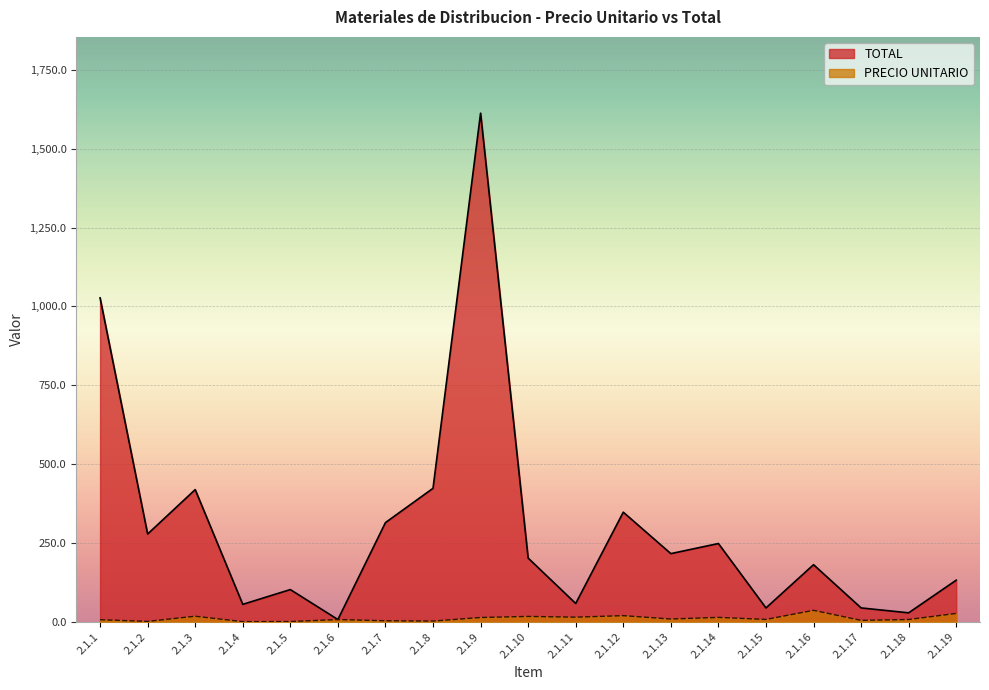

What value does the PRECIO UNITARIO series have at 2.1.14?

13.8